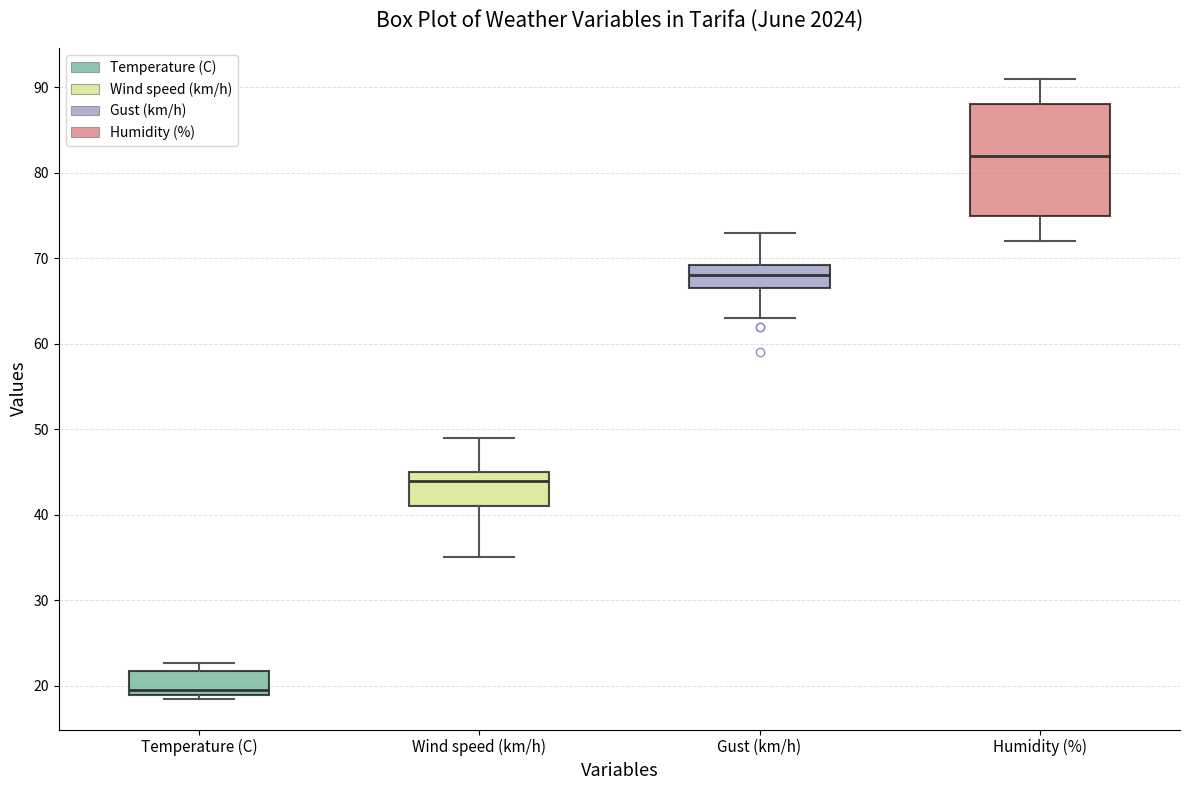

Which box is the tallest, from its lower edge to its upper edge?

Humidity (%)